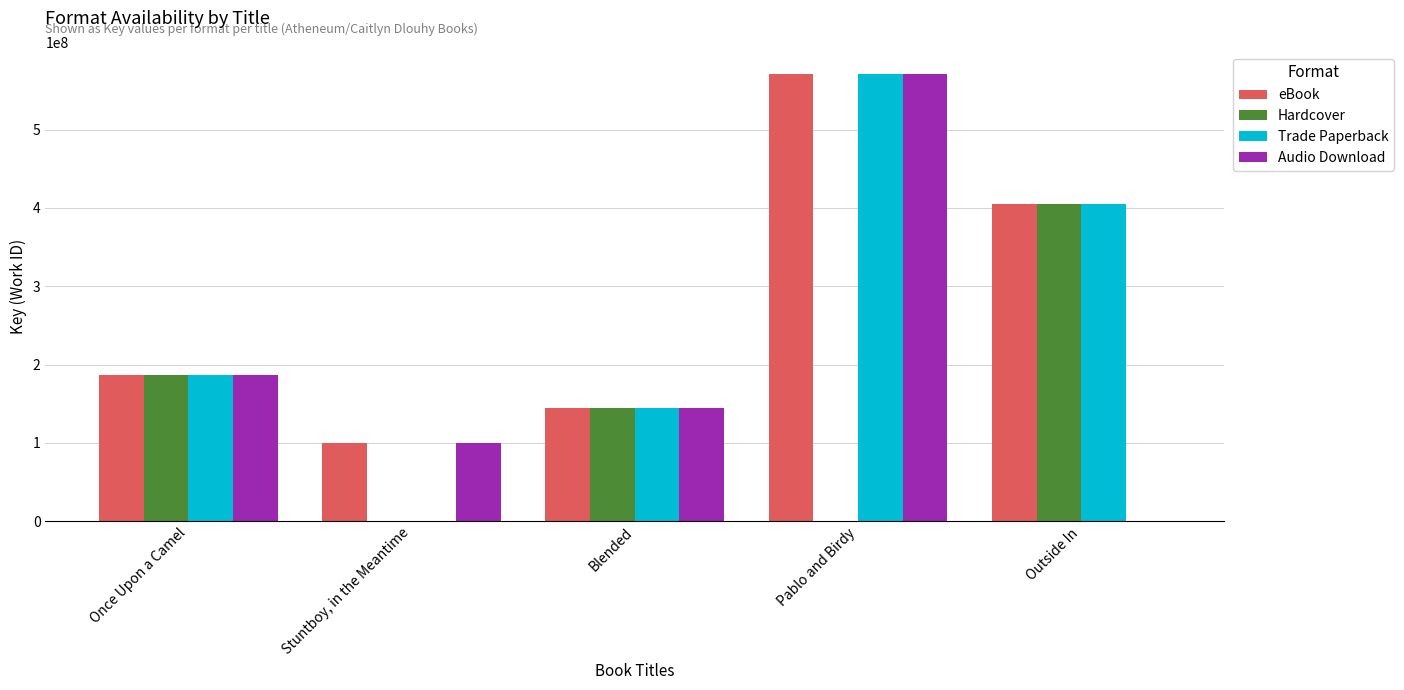

The value of Audio Download at Blended is 202445056. True or false?

False